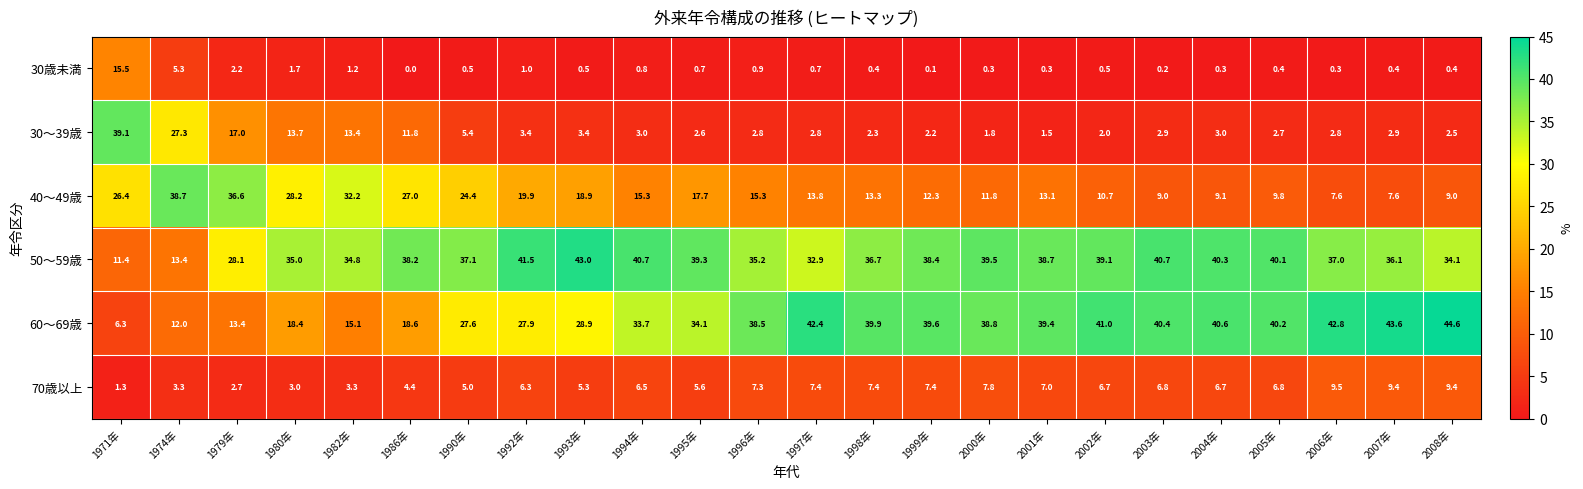

The value of 40～49歳 at 1986年 is 27.0. True or false?

True